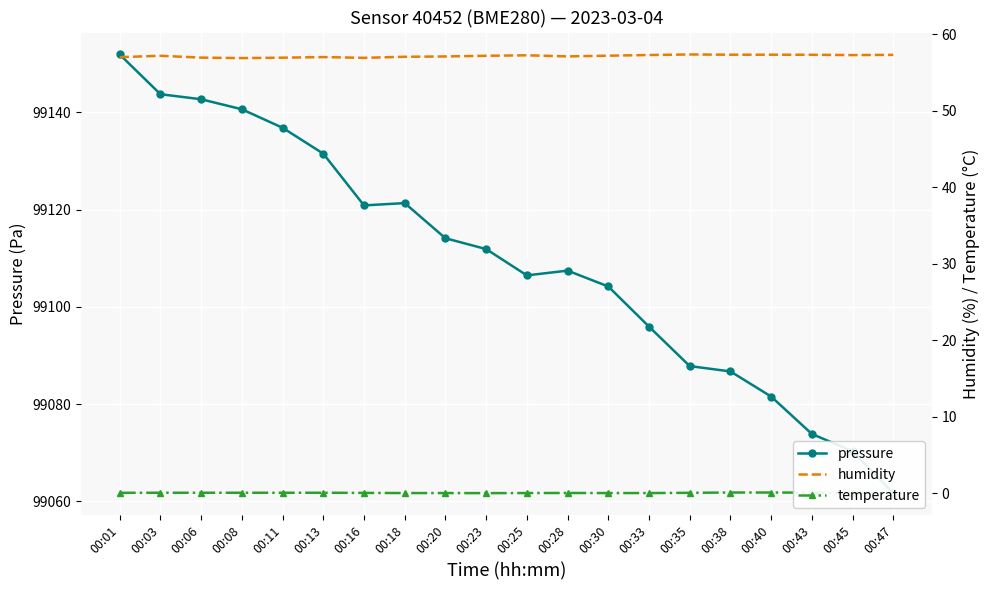

True or false: temperature and pressure intersect in this chart.

False